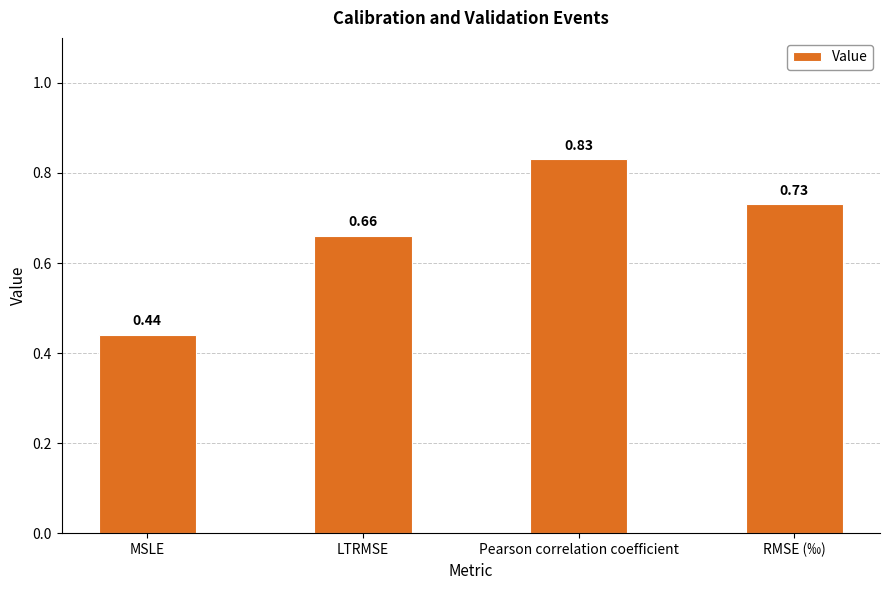

List the labels in order of value, largest first.

Pearson correlation coefficient, RMSE (‰), LTRMSE, MSLE